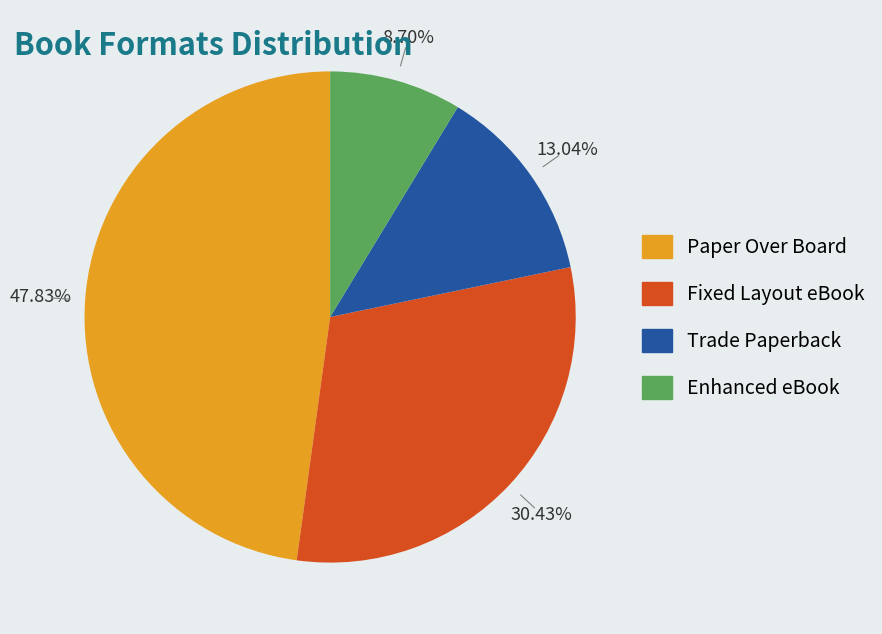

Approximately how many times larger is the value at Paper Over Board compared to Enhanced eBook?

5.5